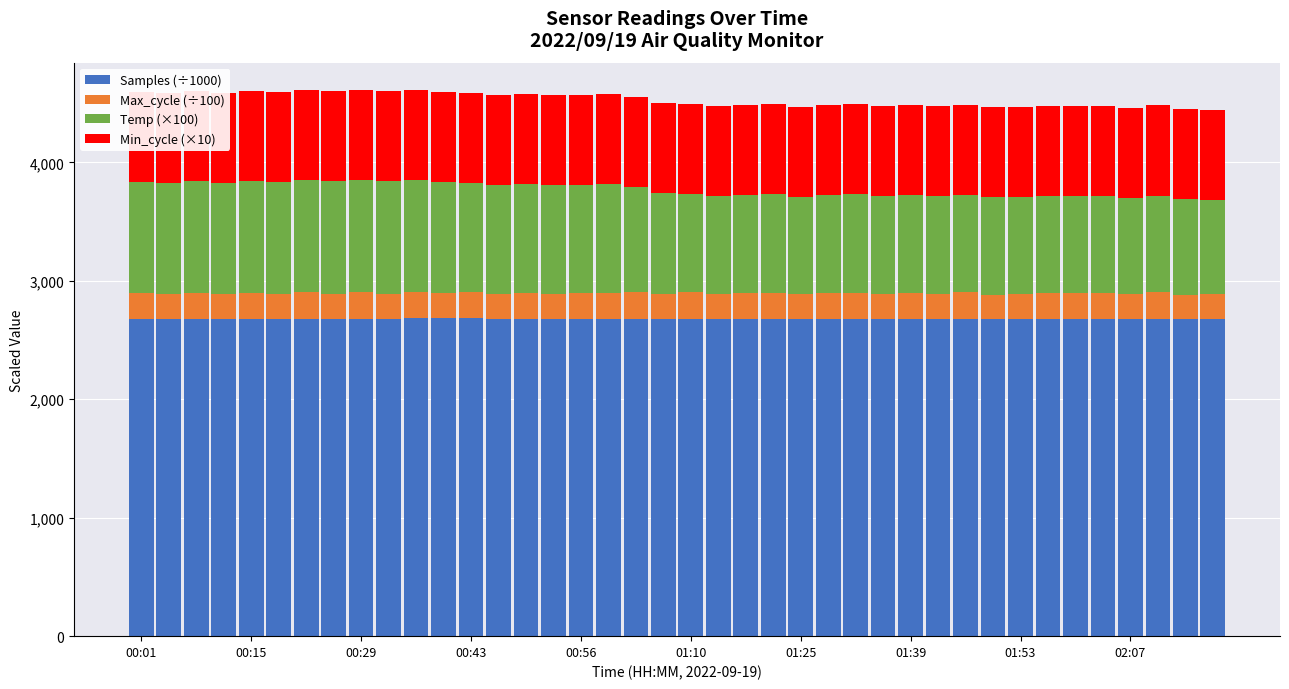

What are all the series names shown in the legend?

Samples (÷1000), Max_cycle (÷100), Temp (×100), Min_cycle (×10)